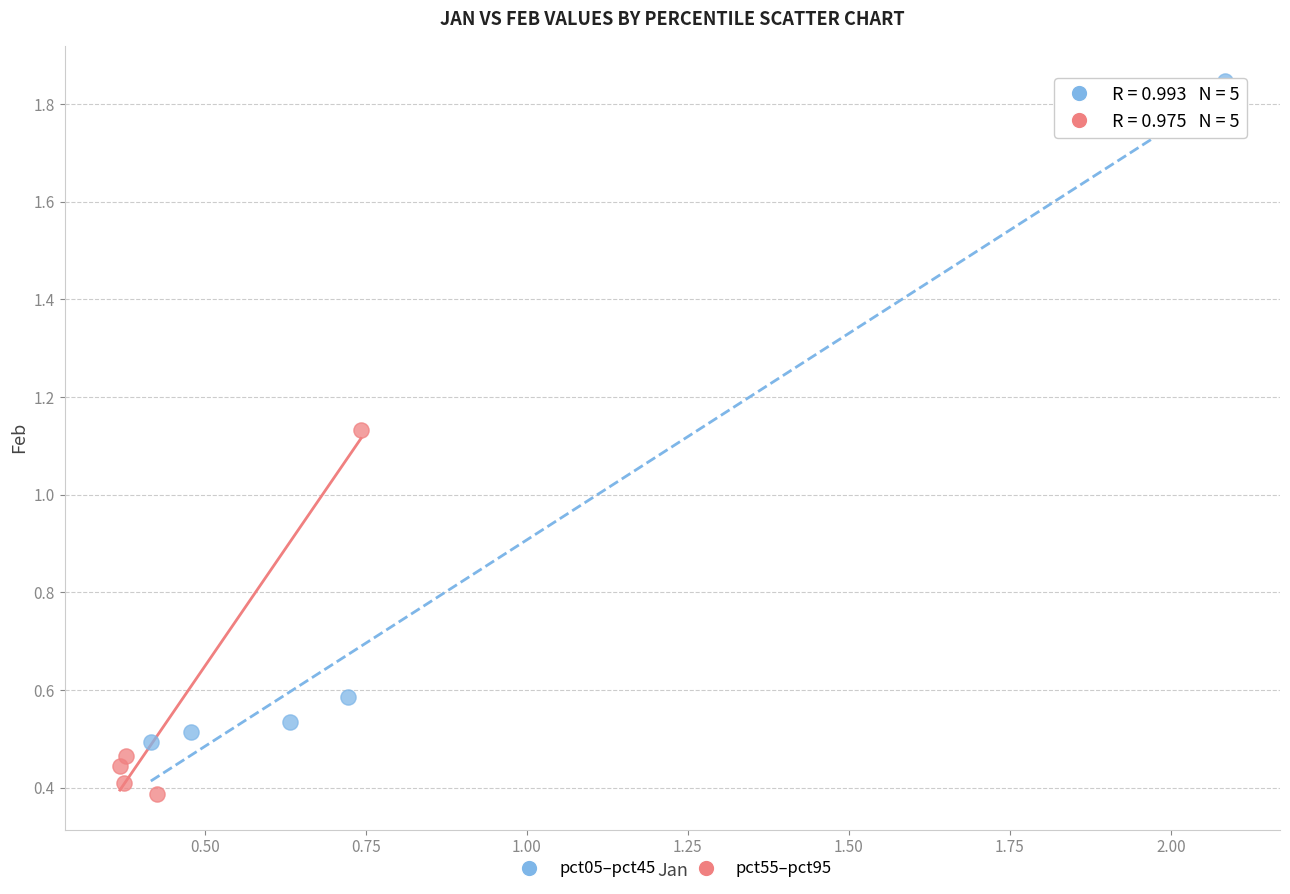

Which series has the largest Y range (max minus min)?

pct05–pct45